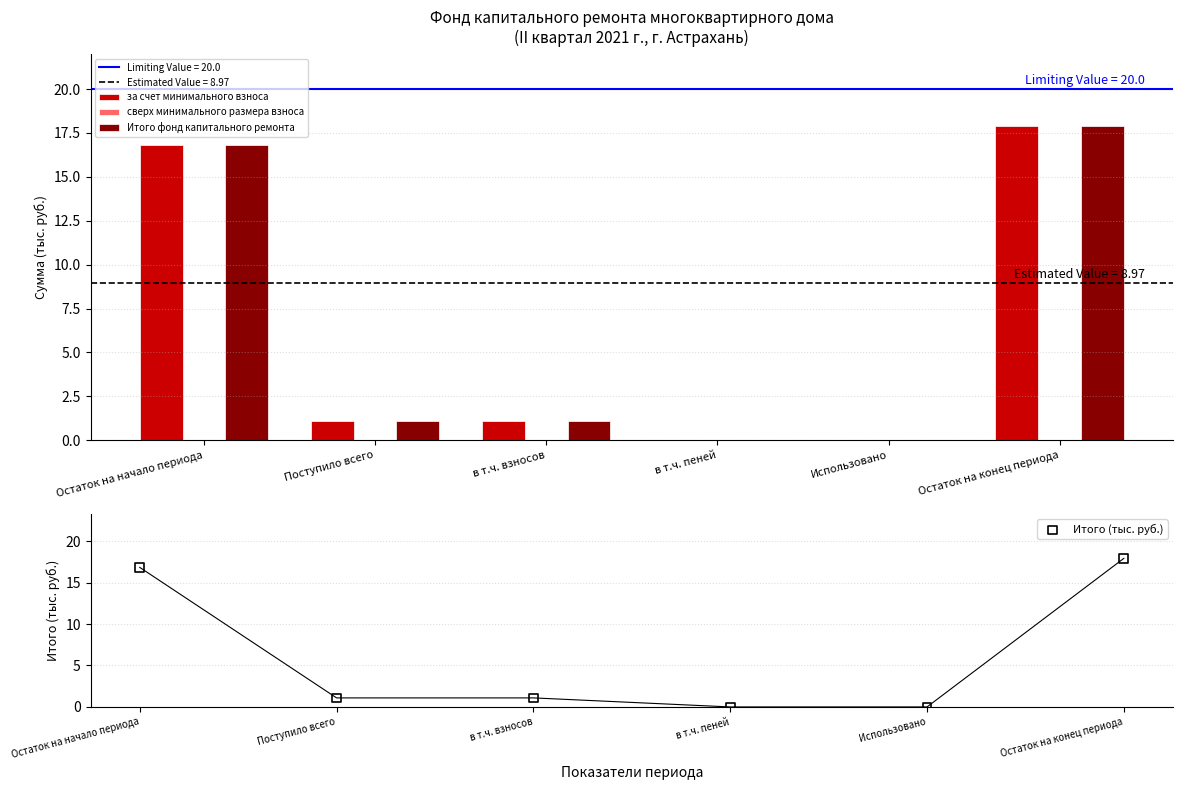

Which series reaches the maximum Y coordinate?

за счет минимального взноса